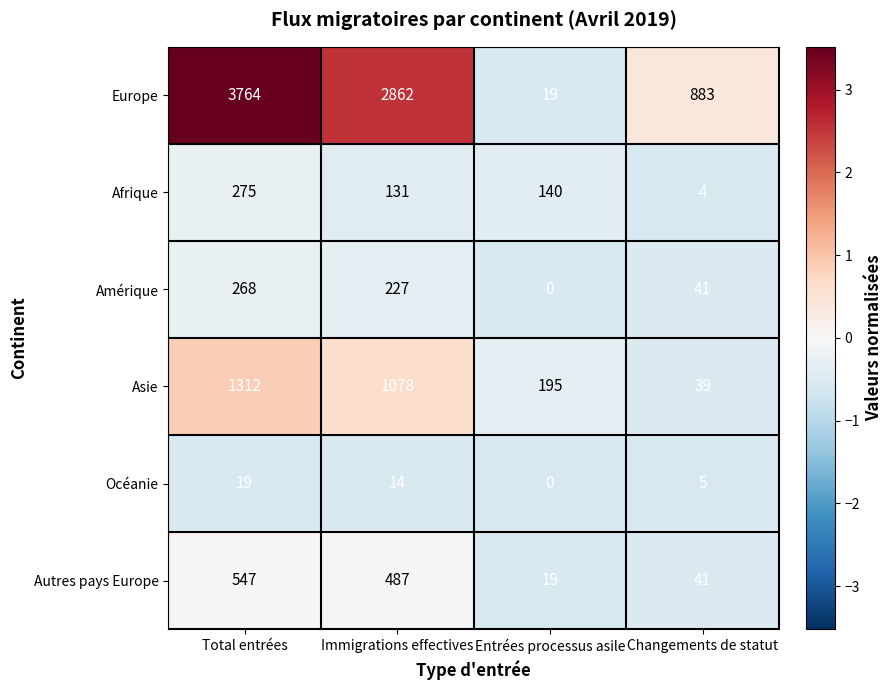

At which label does Autres pays Europe reach its minimum?

Entrées processus asile